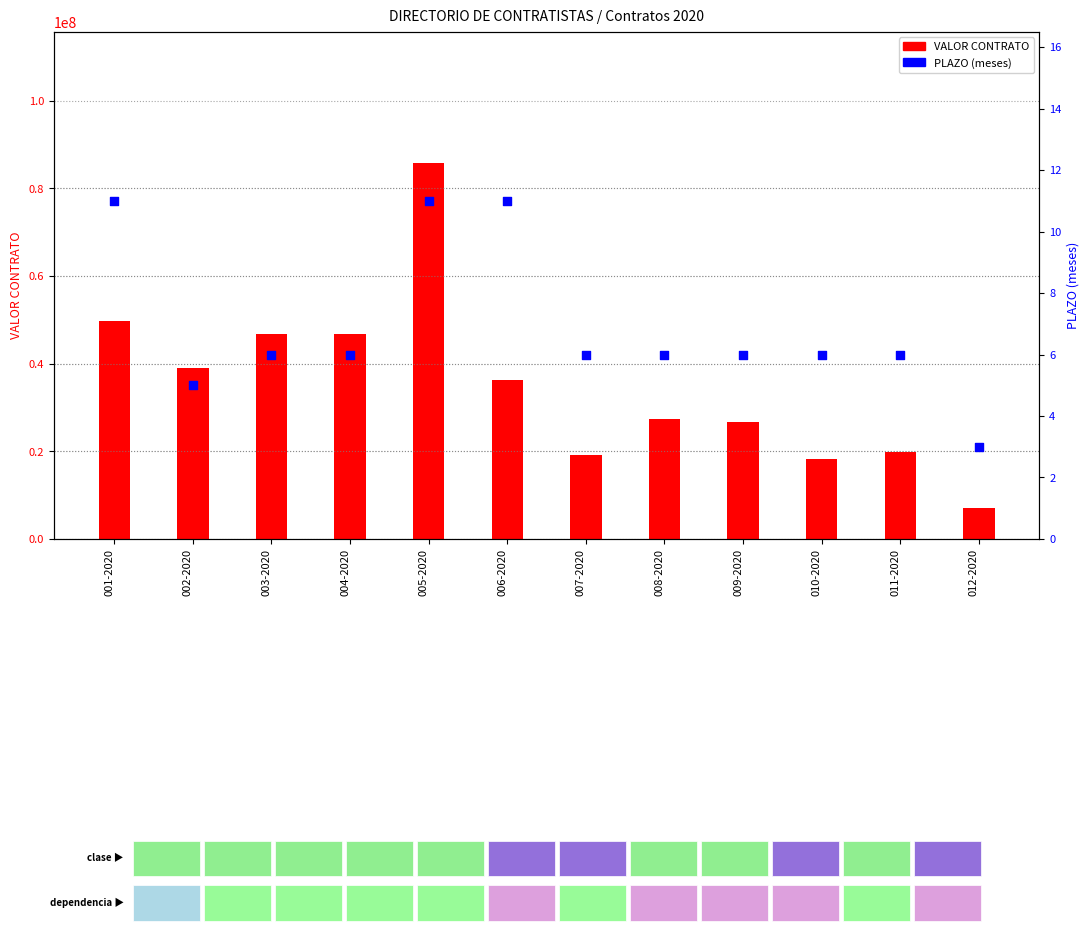

Is the value of VALOR CONTRATO at 012-2020 greater than the value of PLAZO (meses) at 006-2020?

Yes